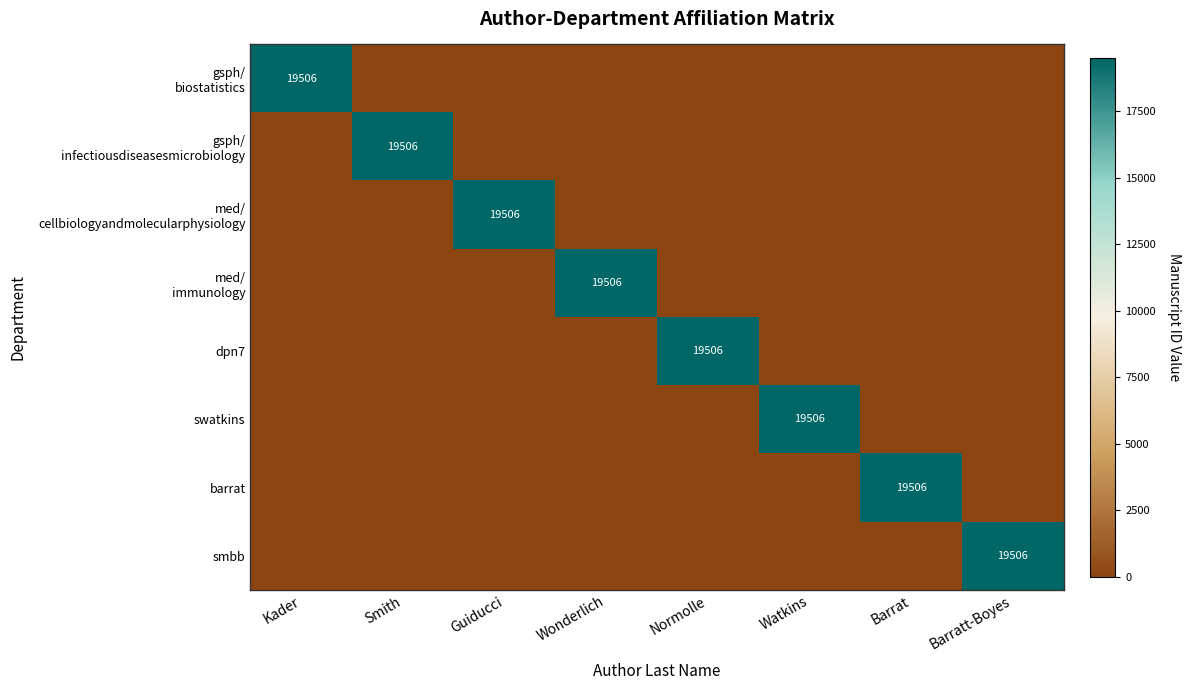

Which label corresponds to the largest value in the chart?

Kader